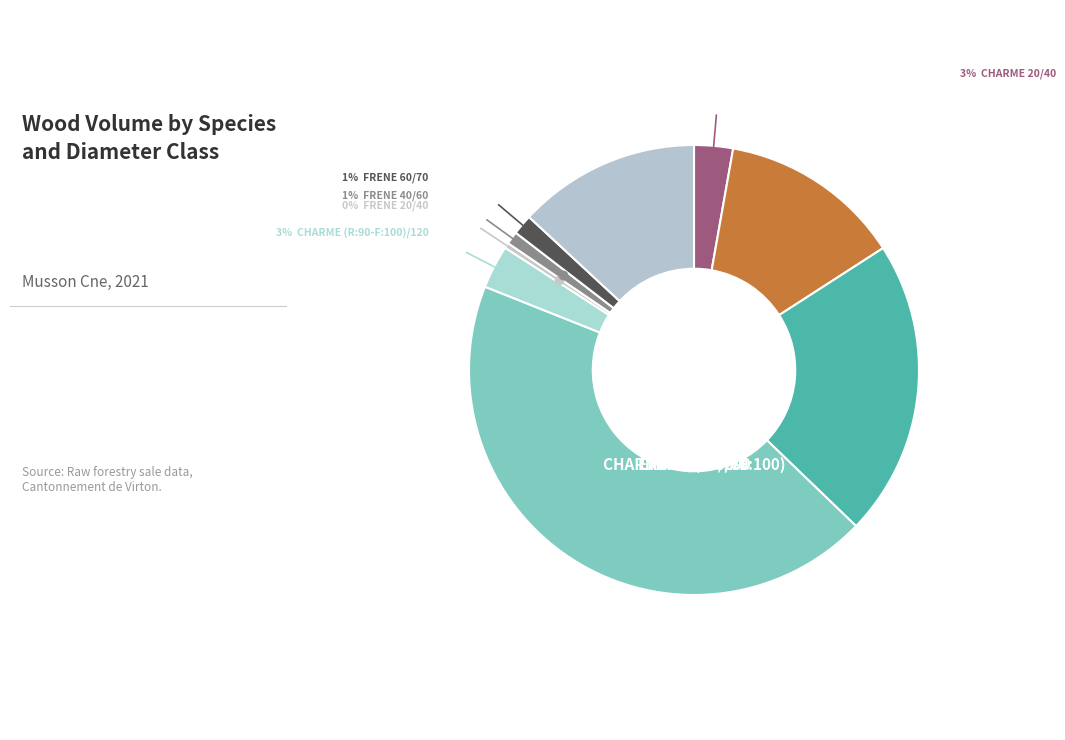

Rank the categories by value from lowest to highest.

FRENE 20/40, FRENE 40/60, FRENE 60/70, CHARME 20/40, CHARME (R:90-F:100)/120, CHARME 40/60, FRENE 180/200, CHARME 60/70, CHARME 70/(R:90-F:100)